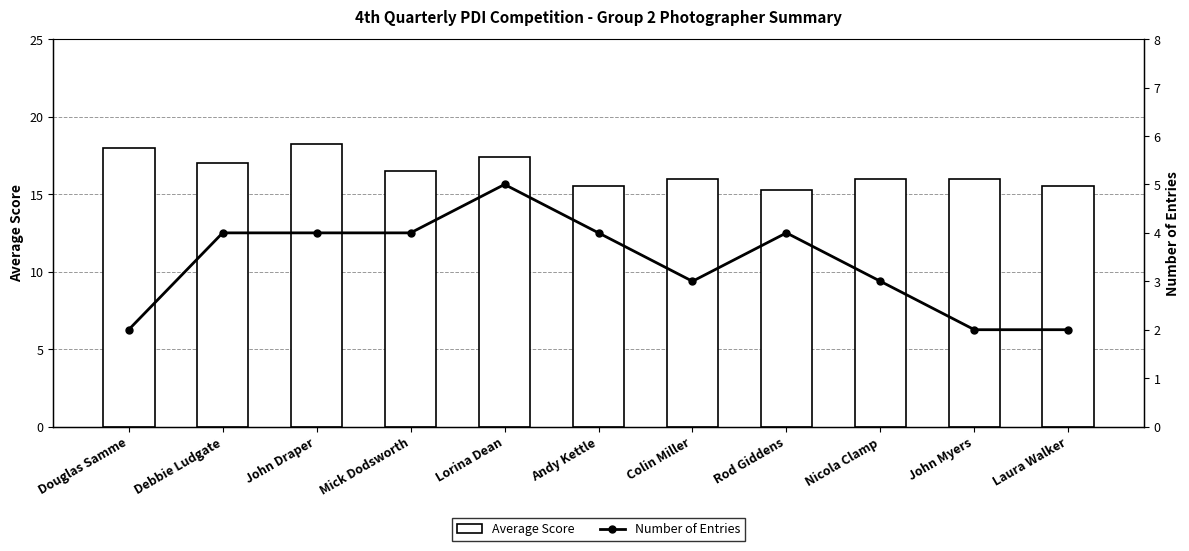

What are all the series names shown in the legend?

Average Score, Number of Entries